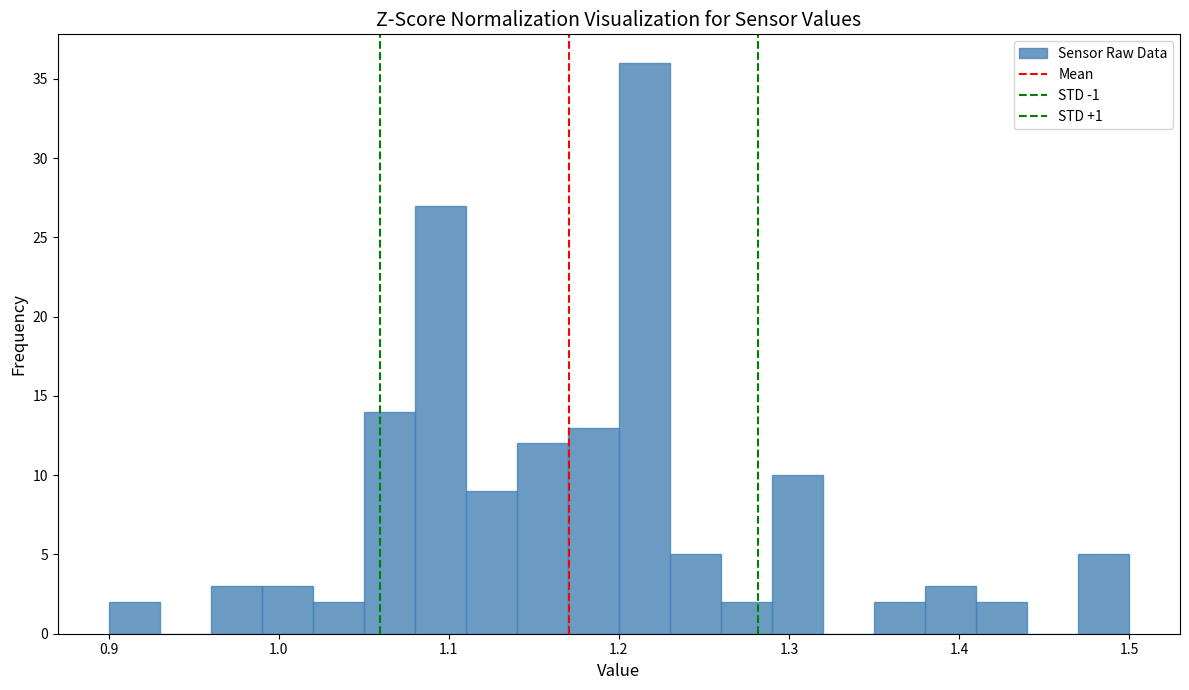

Around what value on the x-axis is the tallest bar? Give the approximate position of its centre, as read against the axis.

1.22